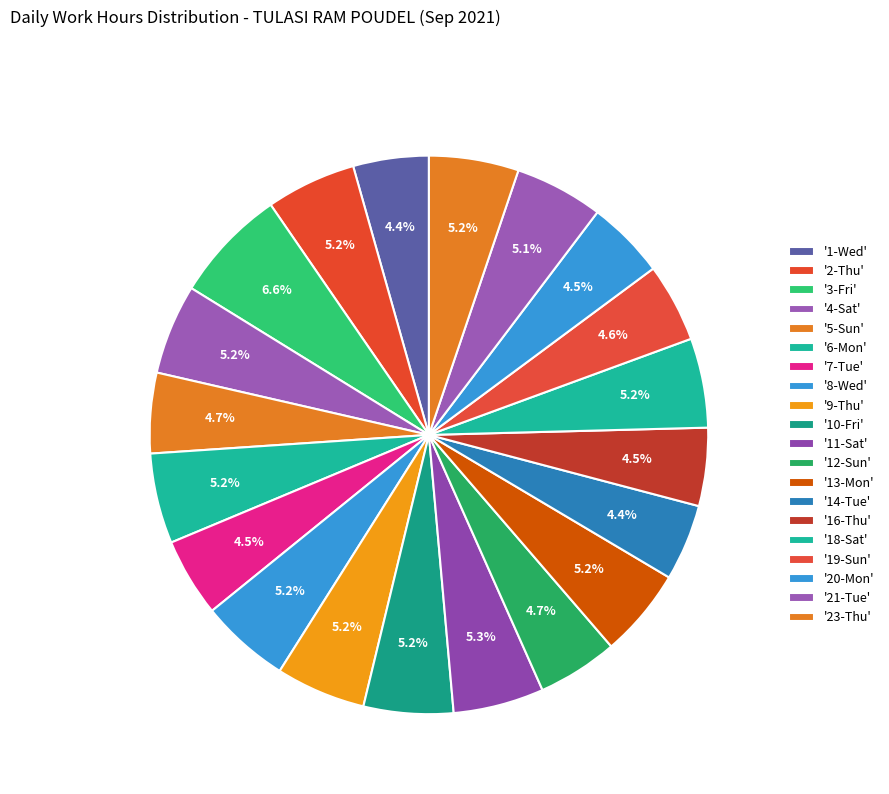

What is the smallest slice in the pie chart?

1-Wed